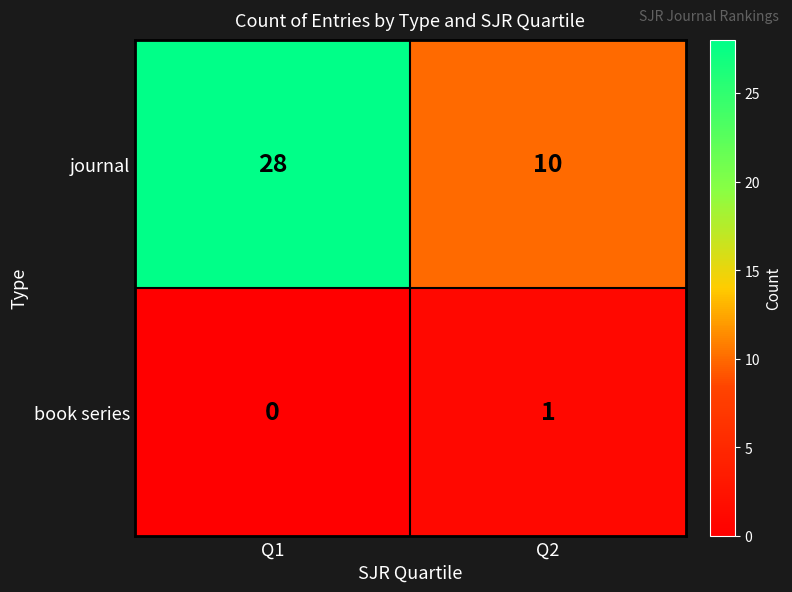

Which series changed the most between Q1 and Q2?

journal